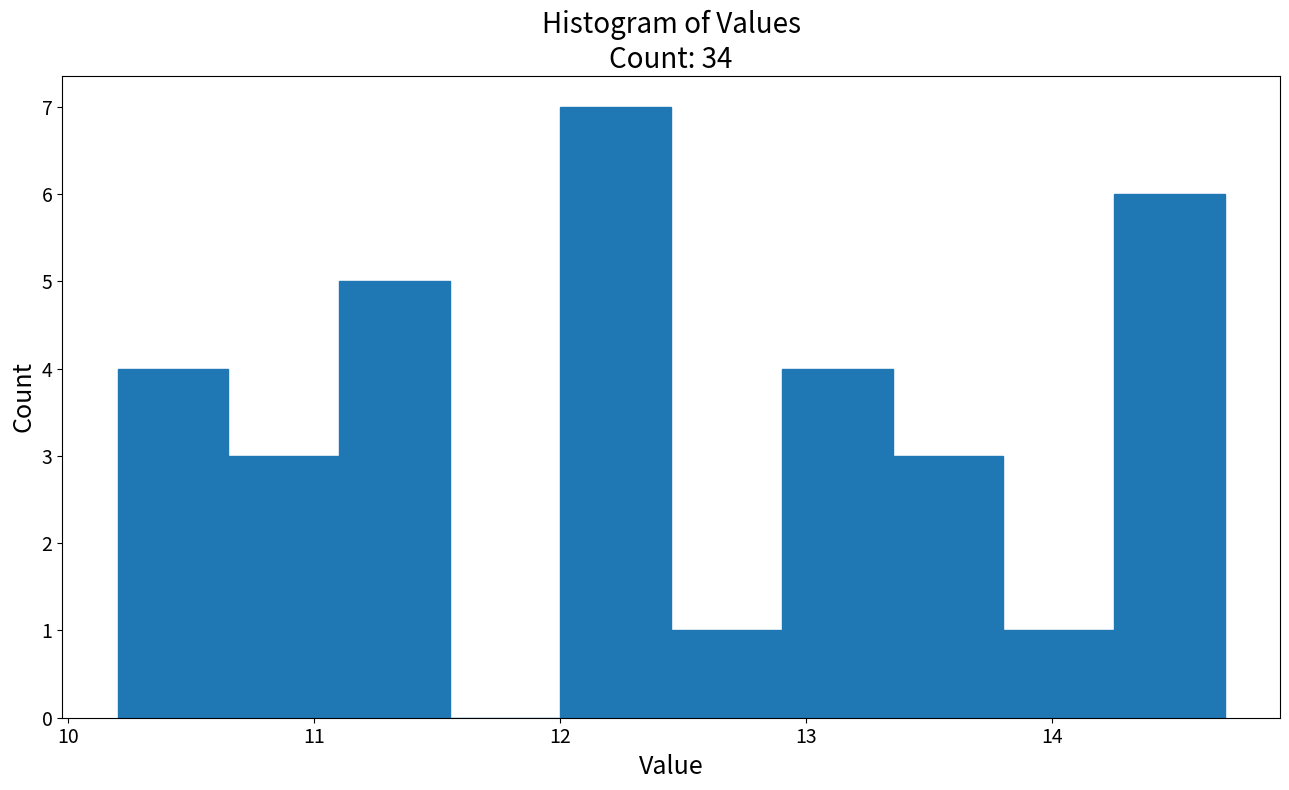

Reading left to right, transcribe this chart: for each bar, give the range it covers on the x-axis and its height. Neither the bar edges nor the heights are printed on the chart, so give them approximately, as read against the axes.

10.20 to 10.65: 4
10.65 to 11.10: 3
11.10 to 11.55: 5
11.55 to 12.00: 0
12.00 to 12.45: 7
12.45 to 12.90: 1
12.90 to 13.35: 4
13.35 to 13.80: 3
13.80 to 14.25: 1
14.25 to 14.70: 6